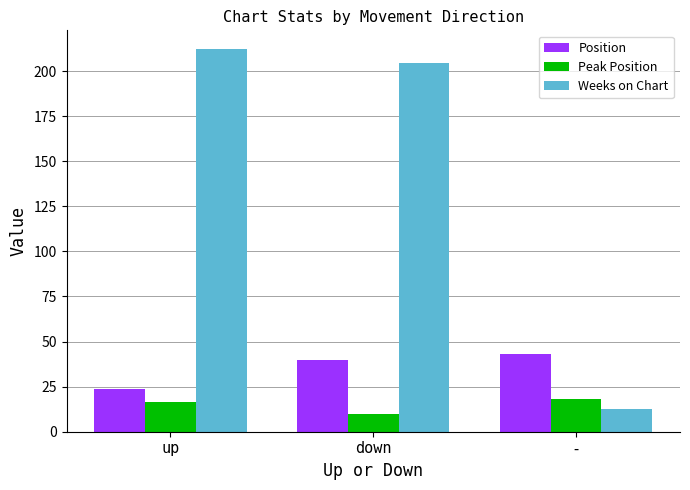

Is the value of Weeks on Chart at - greater than the value of Peak Position at up?

No